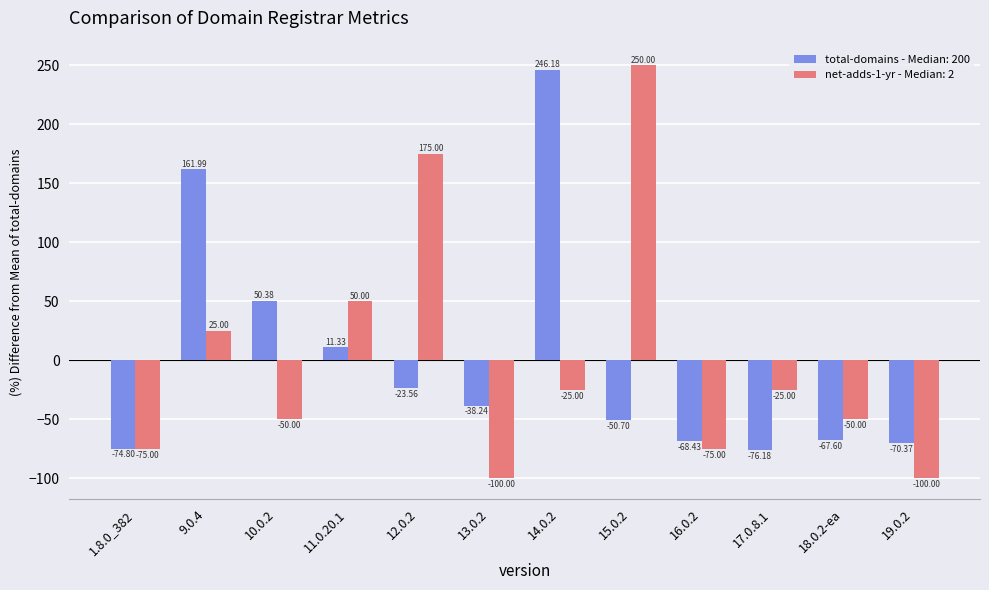

At which category is the sum across all series the highest?

14.0.2